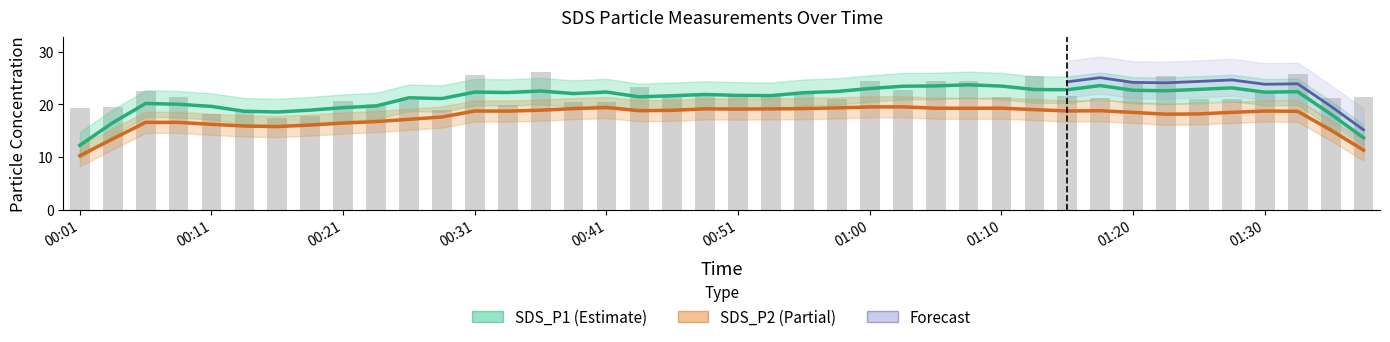

How many bars are there in total?

40